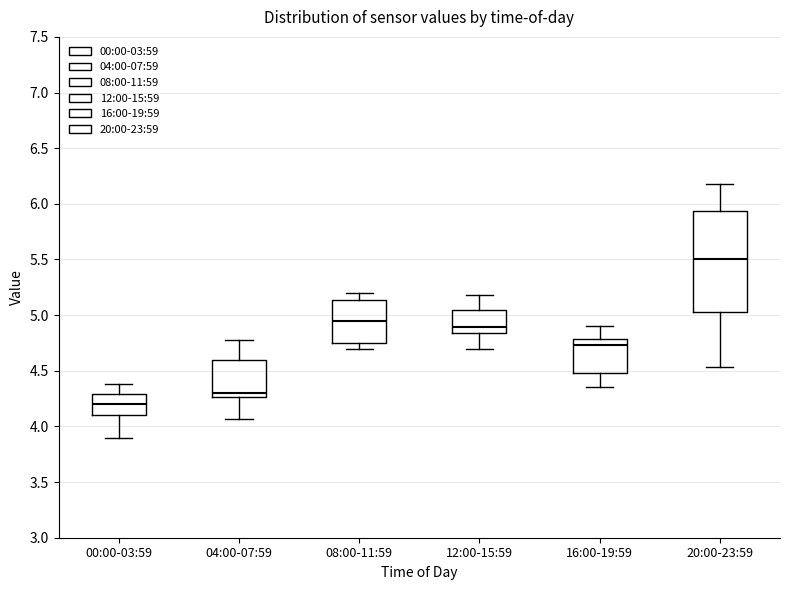

Where does the lower whisker of the box for 20:00-23:59 end on the y-axis? The values are not printed on the chart, so give them approximately, as read against the axis.

4.55